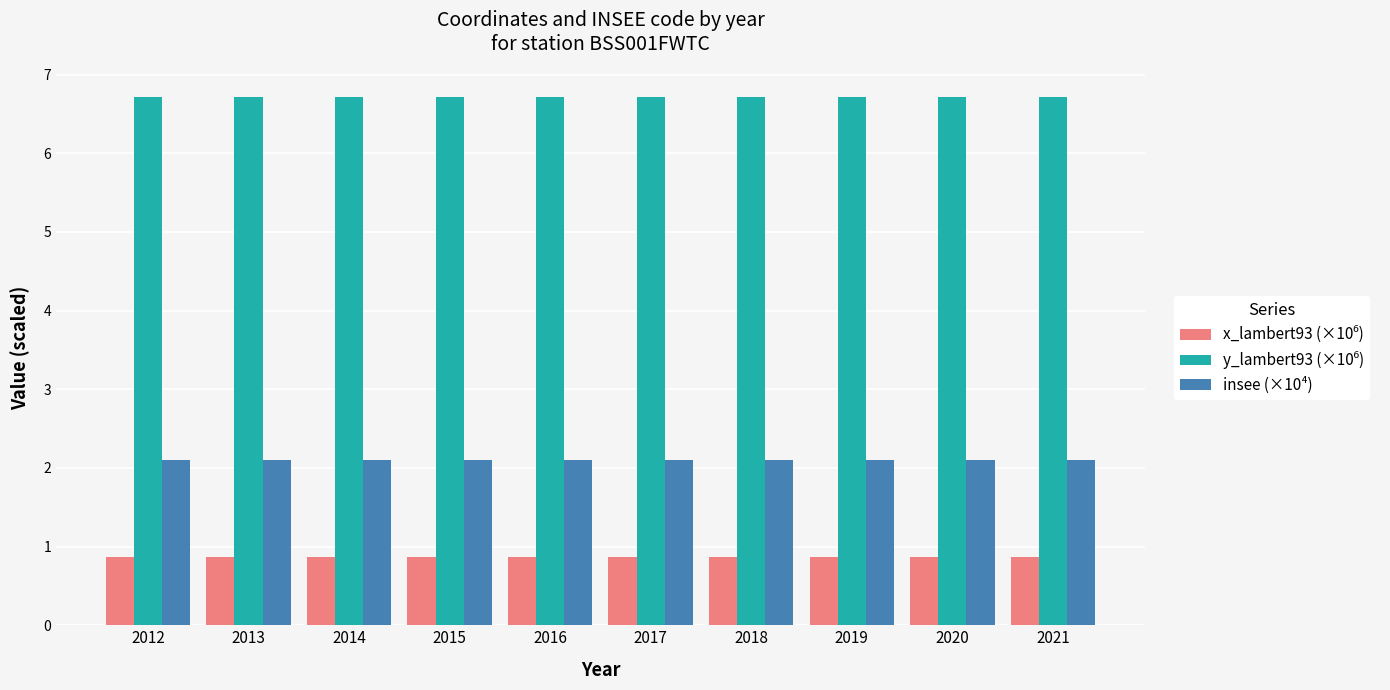

True or false: insee (×10⁴) has a value of 2.8 at 2021.

False